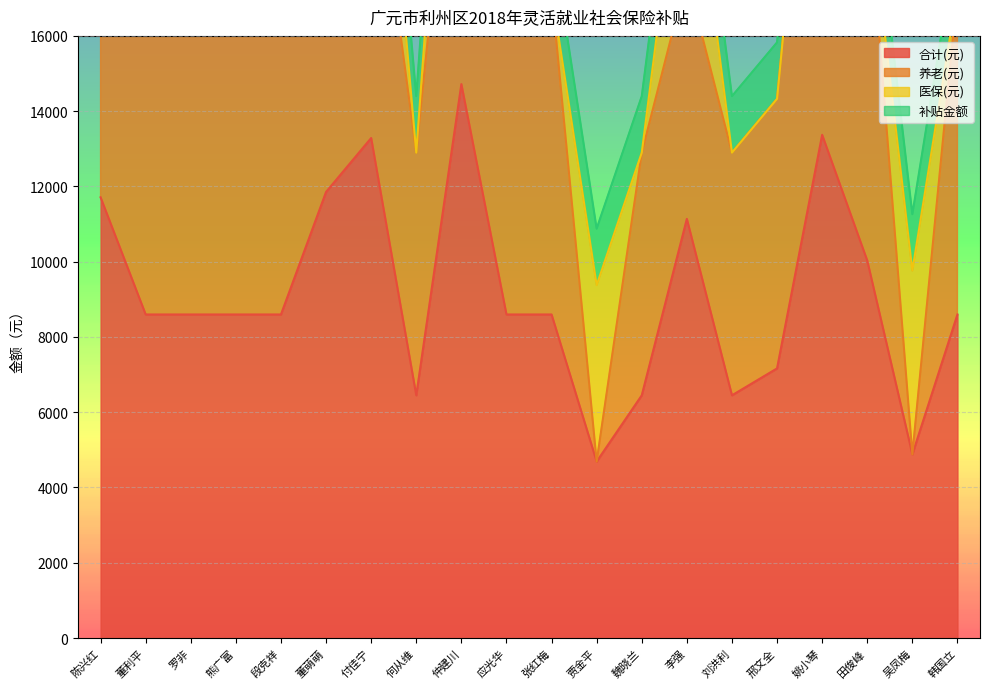

What is the minimum value for 合计(元)?

4688.8